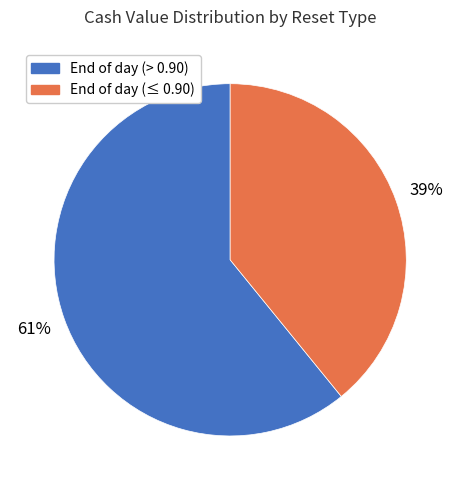

Which category has the smallest portion of the pie?

End of day (≤ 0.90)